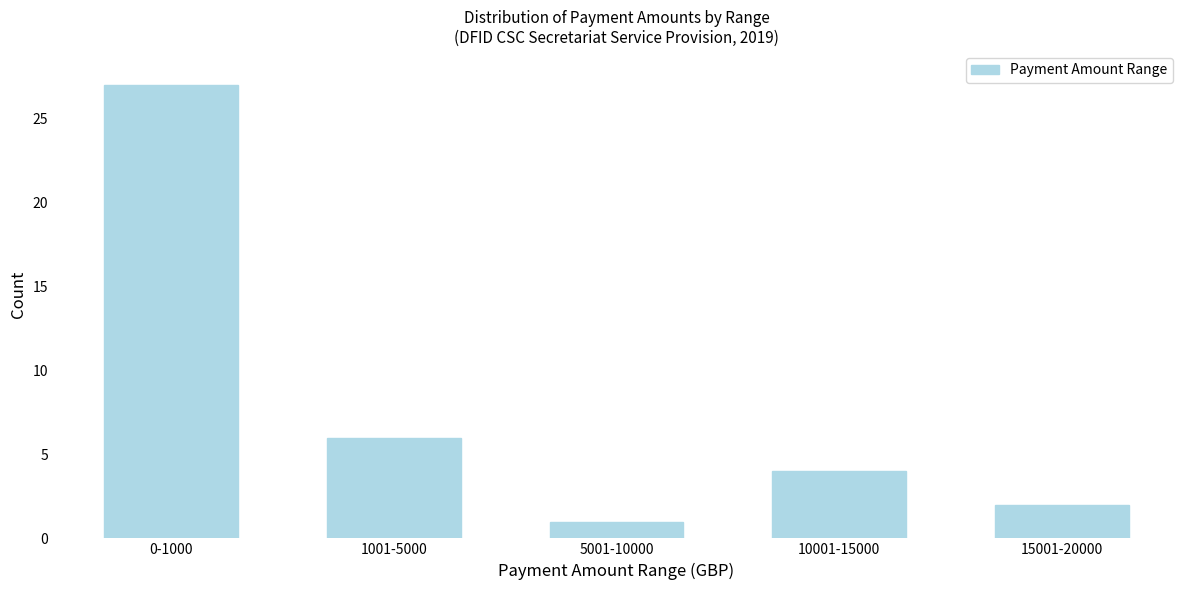

At which label does the data first exceed 4?

0-1000